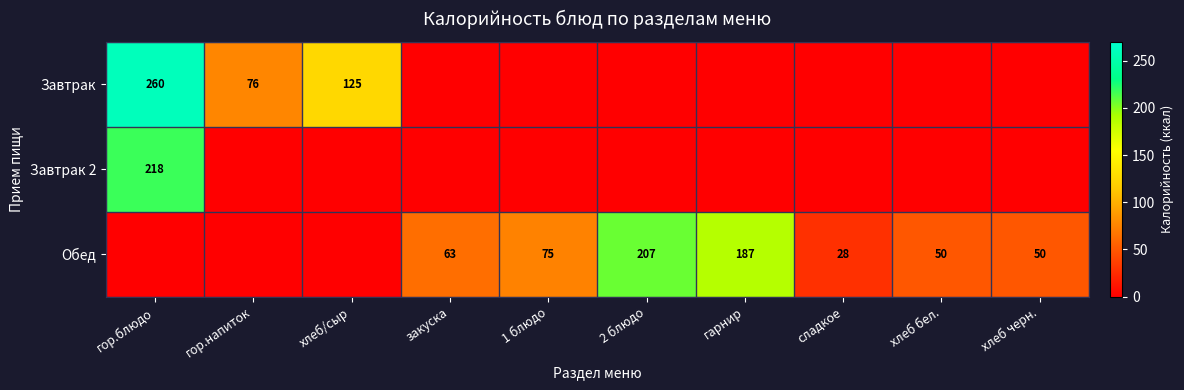

The Завтрак 2 series shows 218 at гор.блюдо. True or false?

True